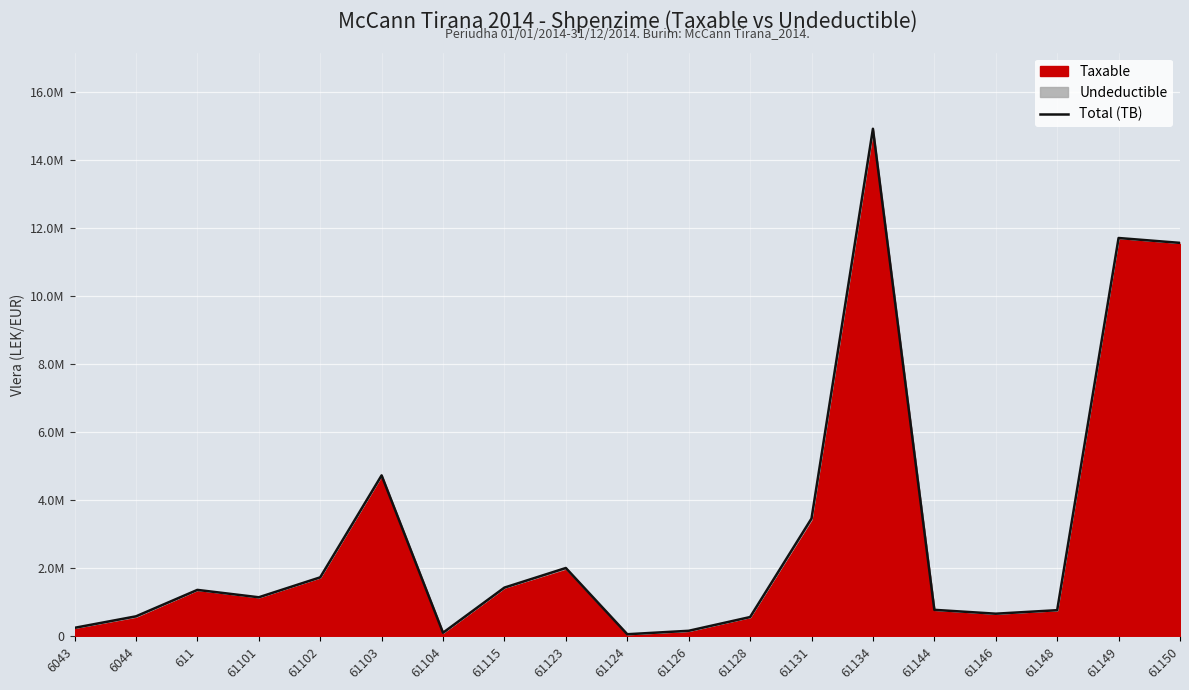

Reading right to left, list all the values displayed in this chart.

61150=11574631.1	61149=11717876.6	61148=769080.9	61146=666085.5	61144=779642.1	61134=14931158.8	61131=3465988.5	61128=567460.5	61126=163090.0	61124=61813.2	61123=2010362.2	61115=1434003.2	61104=105900.0	61103=4735066.9	61102=1735151.5	61101=1149043.7	611=1366068.5	6044=588118.9	6043=250227.1